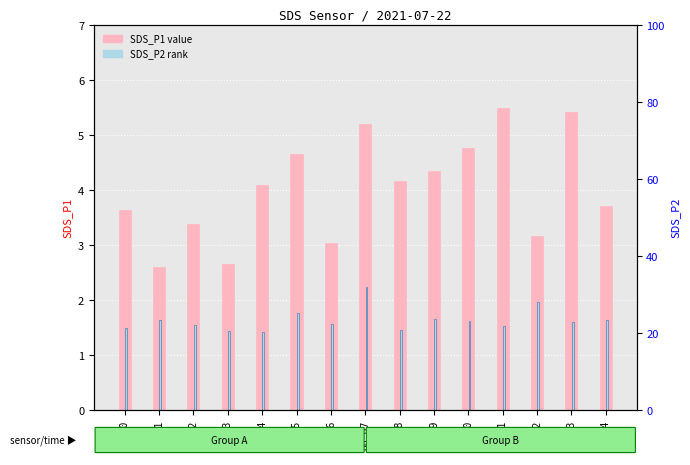

At which category is the sum across all series the highest?

00:07